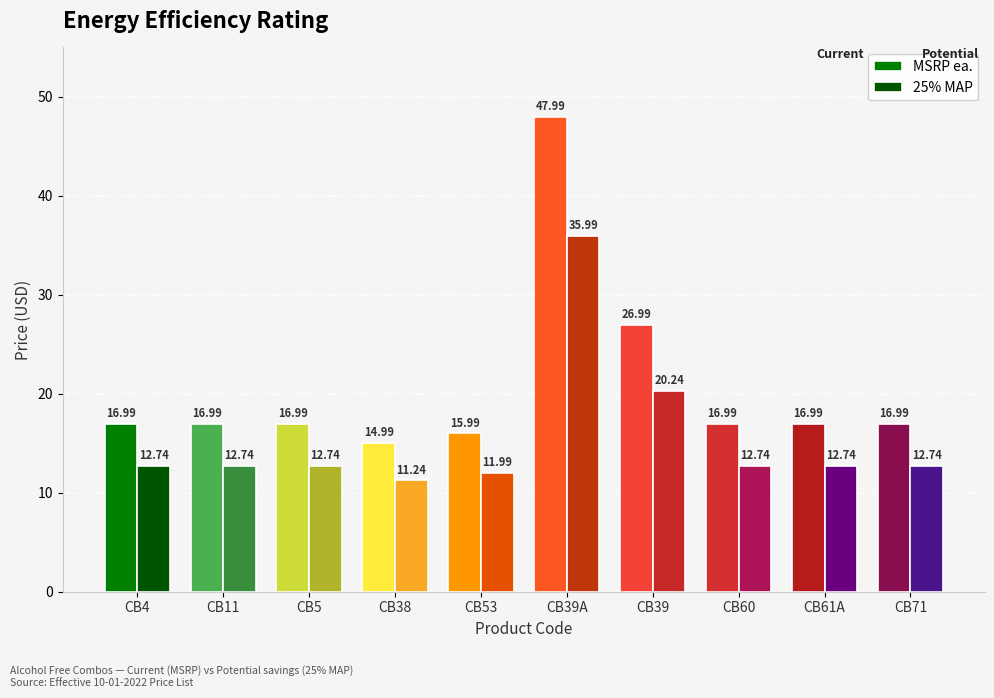

Reading left to right, what are all the values shown in this chart?

MSRP ea.: 17.0	17.0	17.0	15.0	16.0	48.0	27.0	17.0	17.0	17.0
25% MAP: 12.7	12.7	12.7	11.2	12.0	36.0	20.2	12.7	12.7	12.7